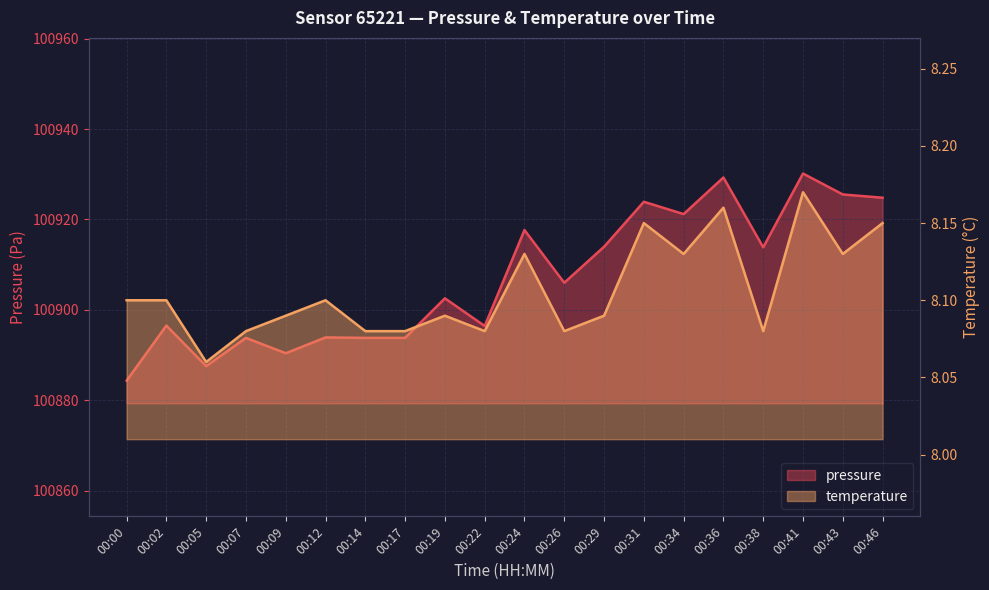

How many values in the pressure series exceed 100906?

9